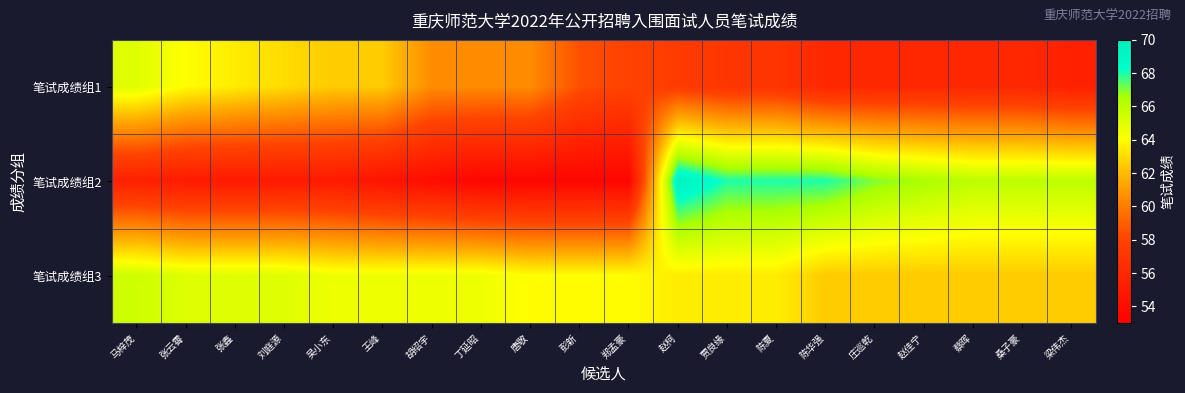

Rank the series by their average value, from lowest to highest.

笔试成绩组1, 笔试成绩组2, 笔试成绩组3